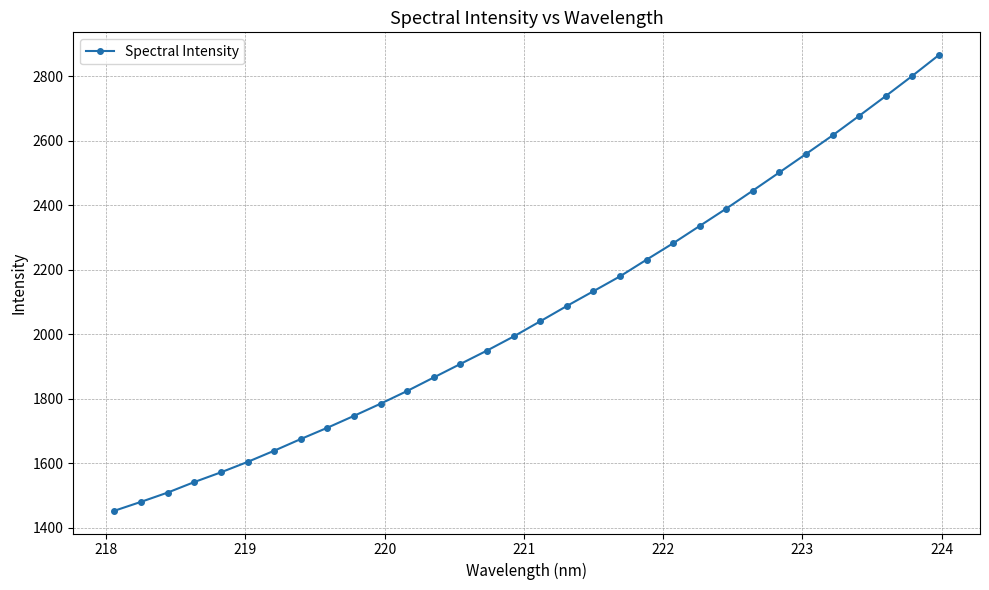

Does the chart display data point markers on the line(s)?

Yes